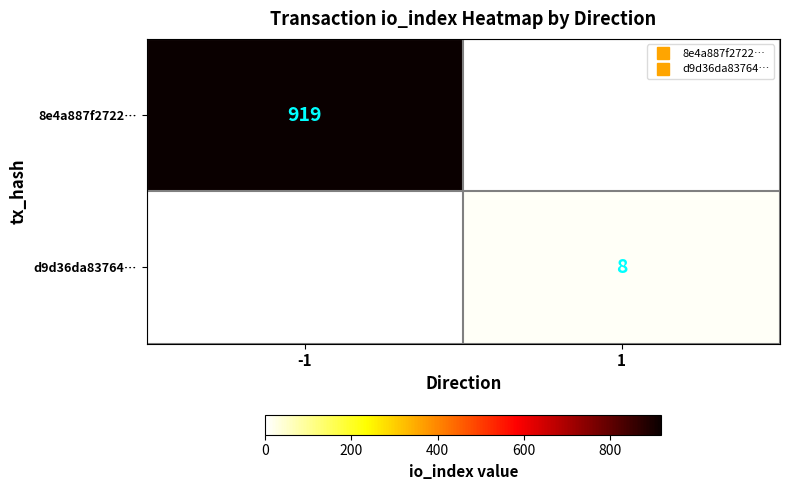

Which label corresponds to the largest value in the chart?

-1